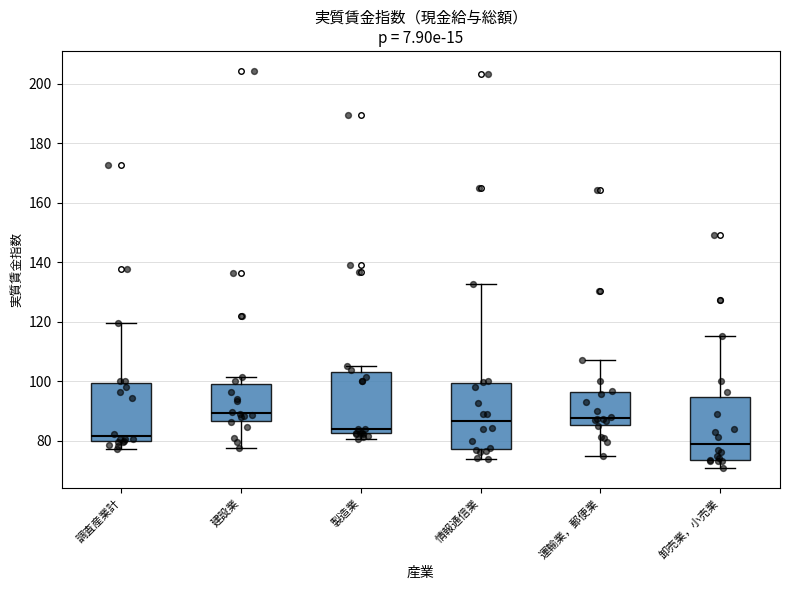

Reading left to right, transcribe this box plot: for each box, give where its median line is, the range the box spans, and where its two whiskers end, as read against the y-axis. The values are not printed on the chart, so give them approximately, as read against the axis.

調査産業計: median 82, box 80 to 100, whiskers 78 to 120
建設業: median 90, box 86 to 100, whiskers 78 to 102
製造業: median 84, box 82 to 104, whiskers 80 to 106
情報通信業: median 86, box 78 to 100, whiskers 74 to 132
運輸業，郵便業: median 88, box 86 to 96, whiskers 74 to 108
卸売業，小売業: median 80, box 74 to 94, whiskers 70 to 116